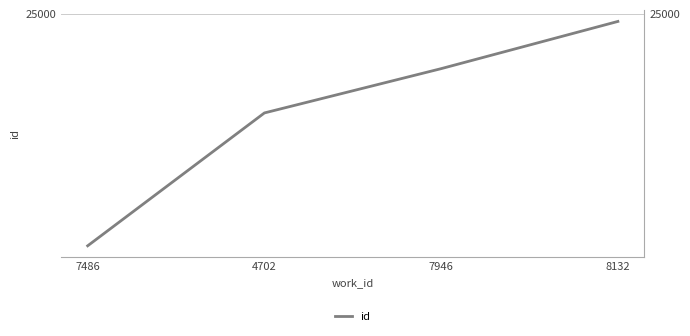

Reading left to right, list all the values displayed in this chart.

21191	23372	24099	24874